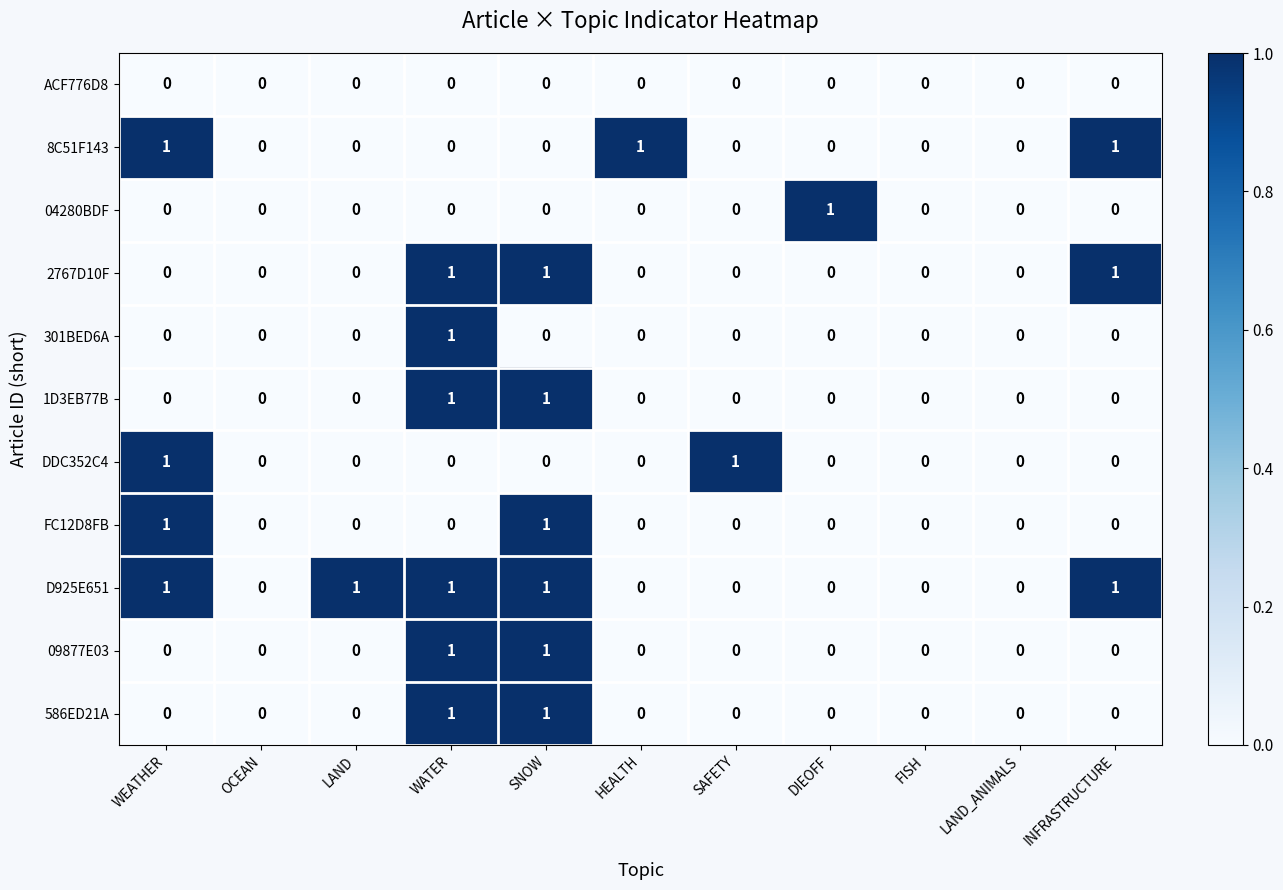

The value of 1D3EB77B at SNOW is 1. True or false?

True